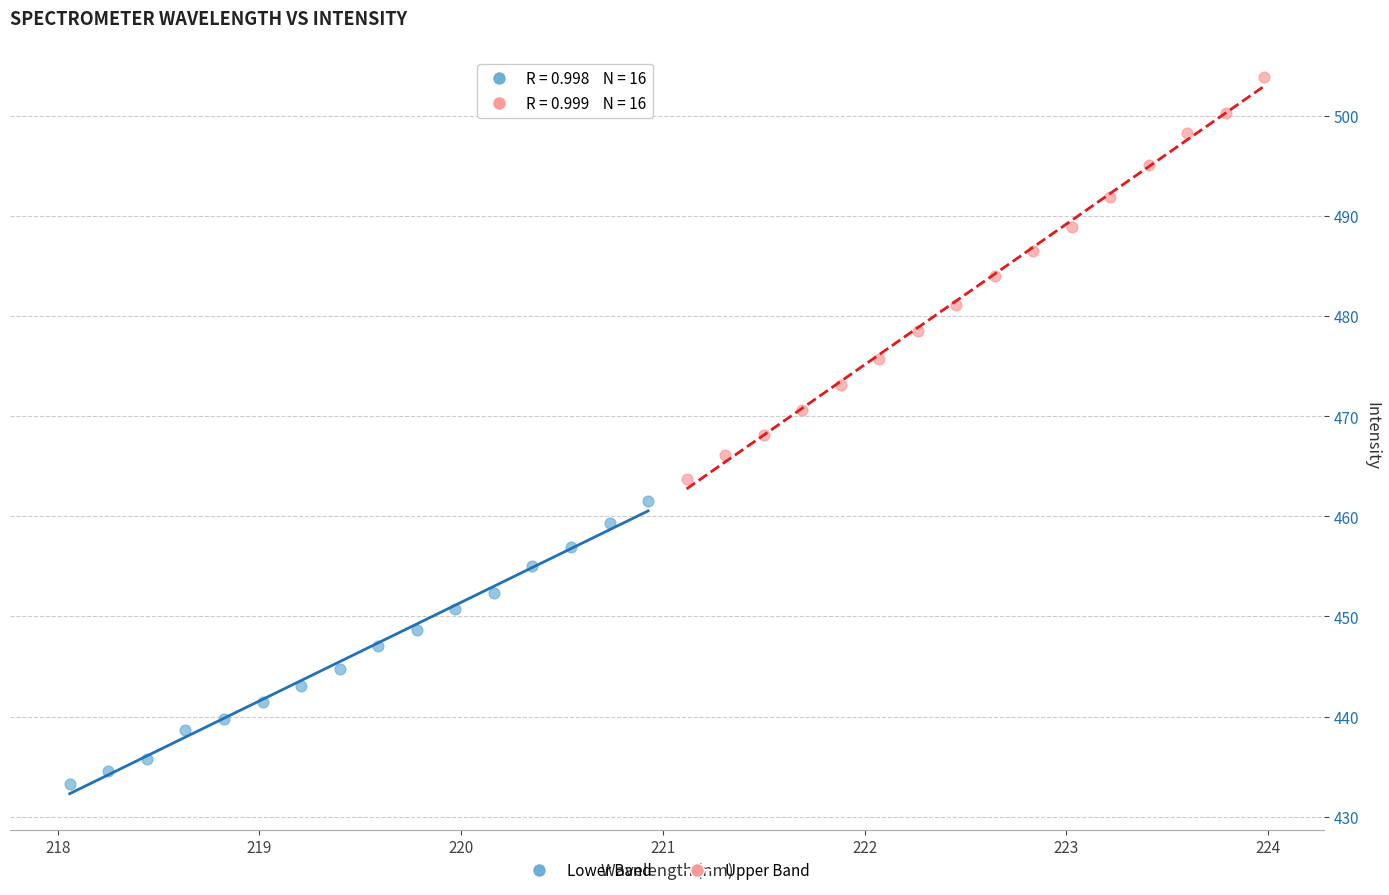

Which series has the largest Y range (max minus min)?

Upper Band